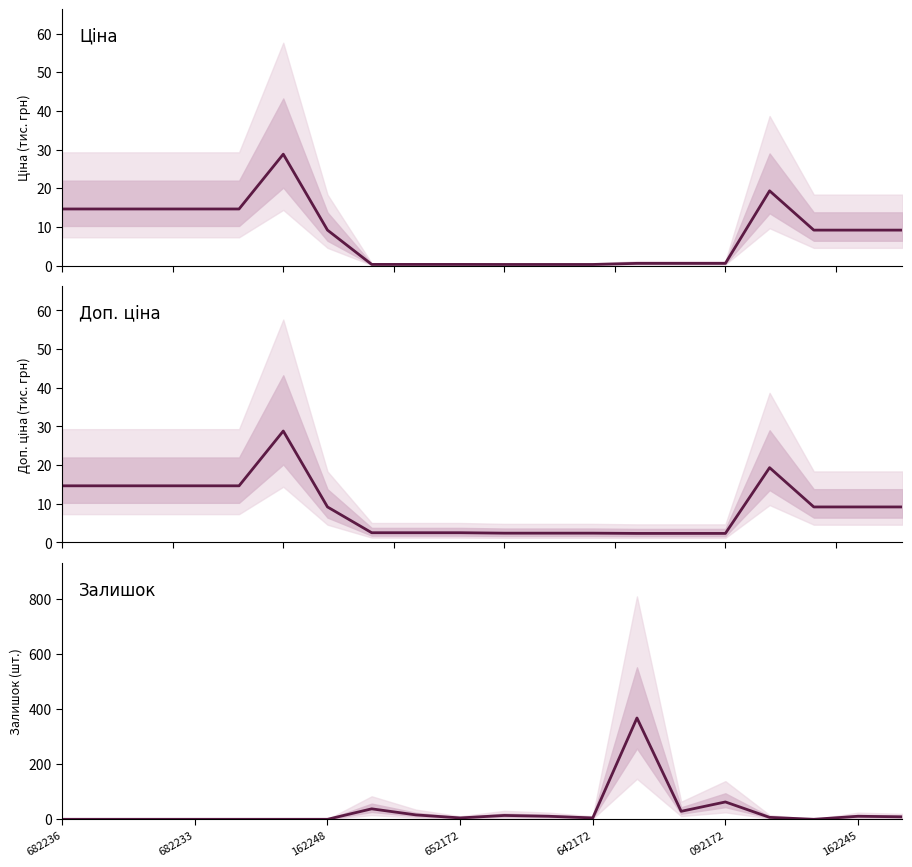

What is the difference between the maximum and minimum values in the Ціна series?

28.5